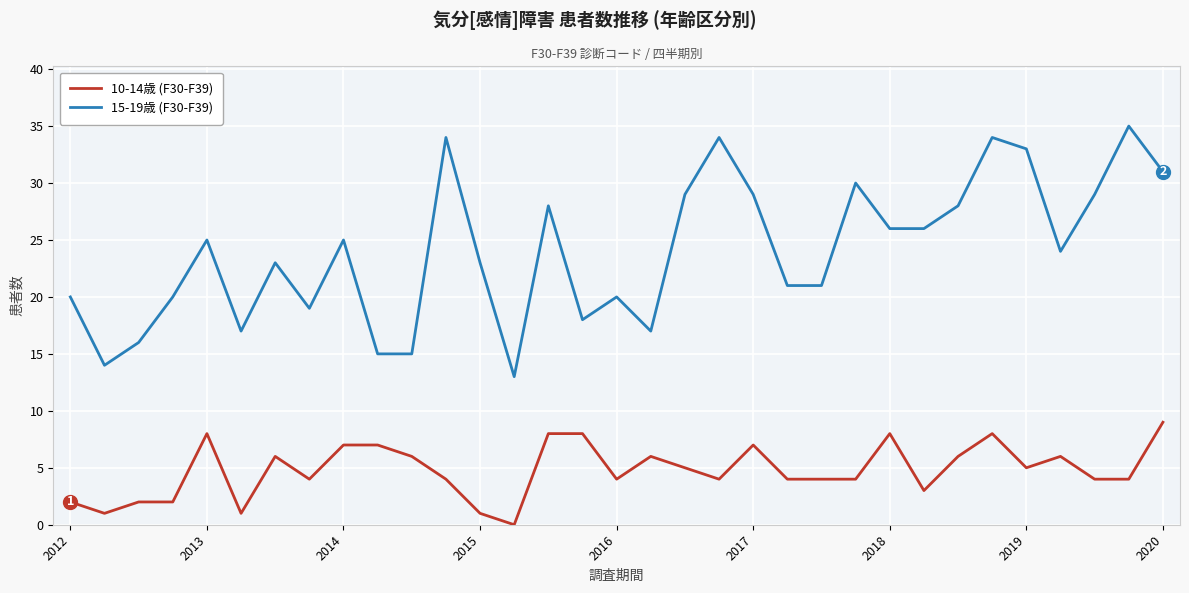

List the series in order of their peak value, lowest first.

10-14歳 (F30-F39), 15-19歳 (F30-F39)